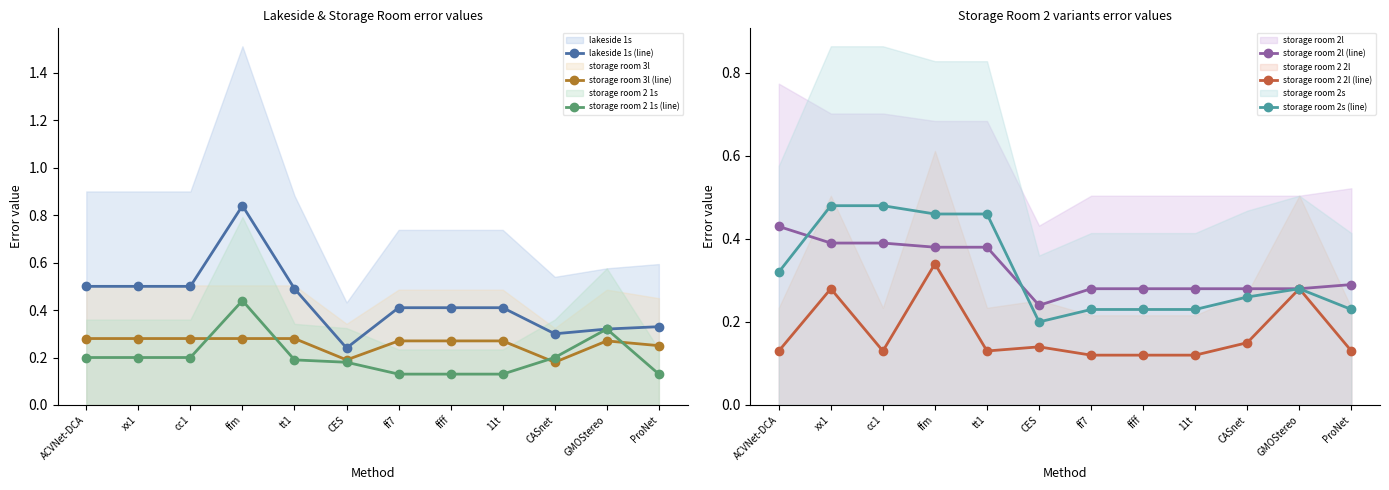

At which category does the chart reach its peak across all series?

ffm